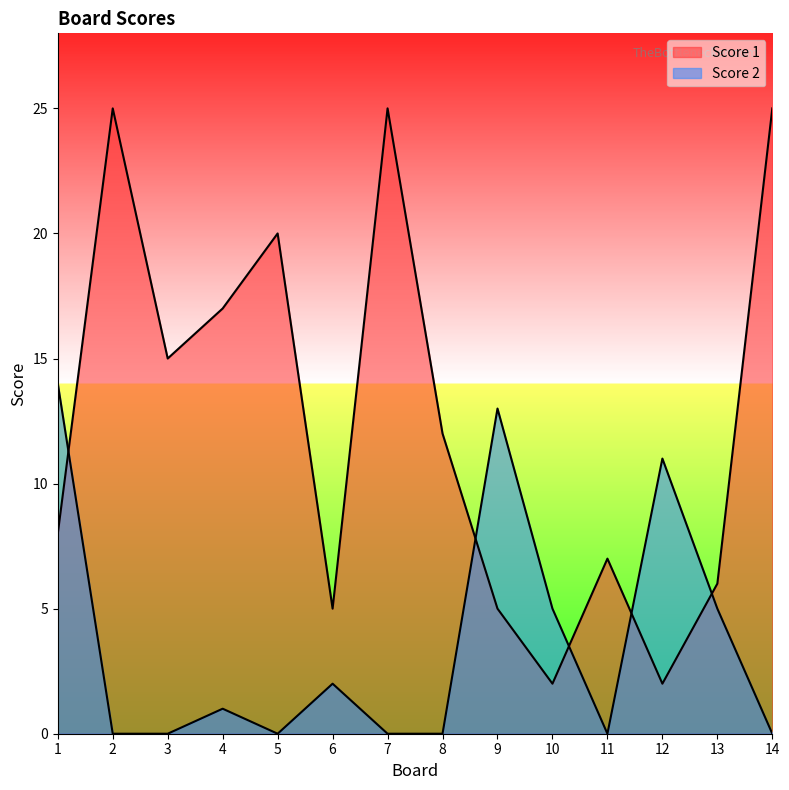

What is the total value across all series at 13?

11